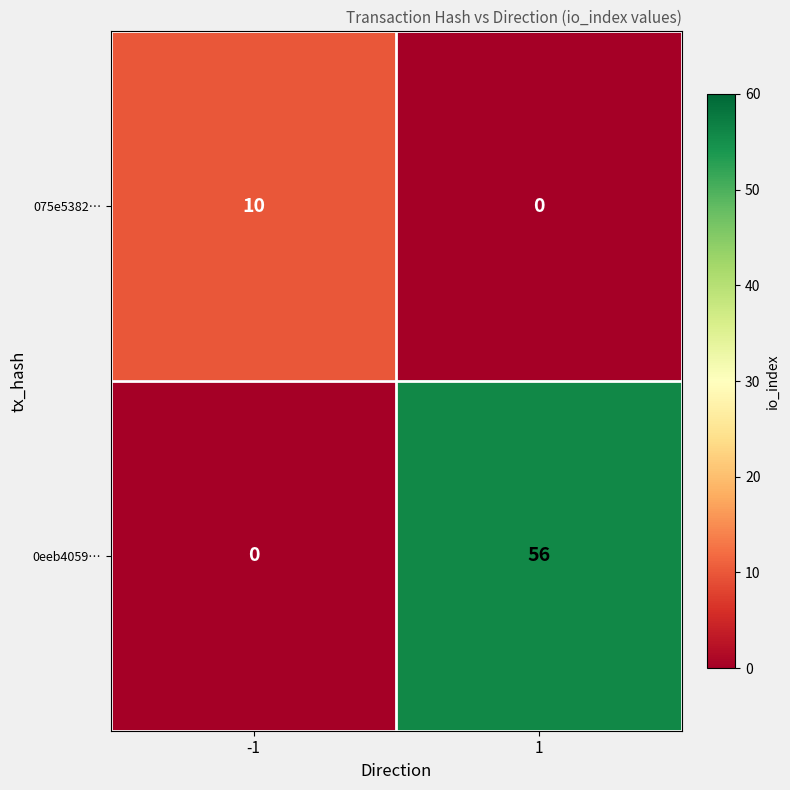

Reading left to right, what are all the values shown in this chart?

075e5382…: 10	0
0eeb4059…: 0	56